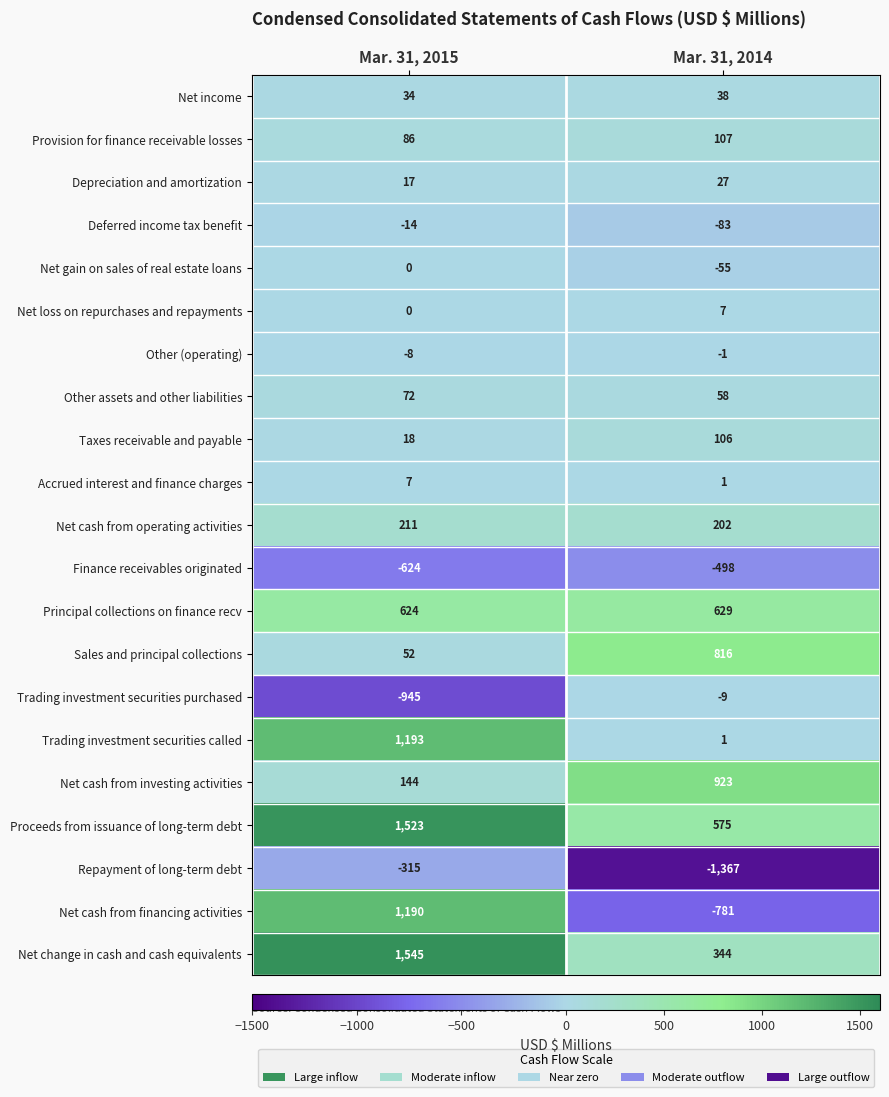

List the labels in order of Accrued interest and finance charges value, smallest first.

Mar. 31, 2014, Mar. 31, 2015